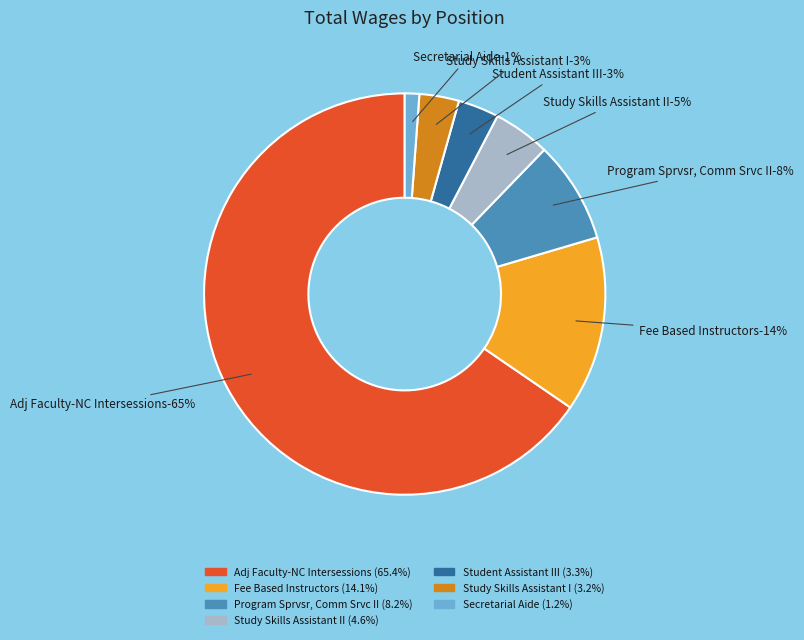

What percentage is the Program Sprvsr, Comm Srvc II slice, to the nearest percent?

8%